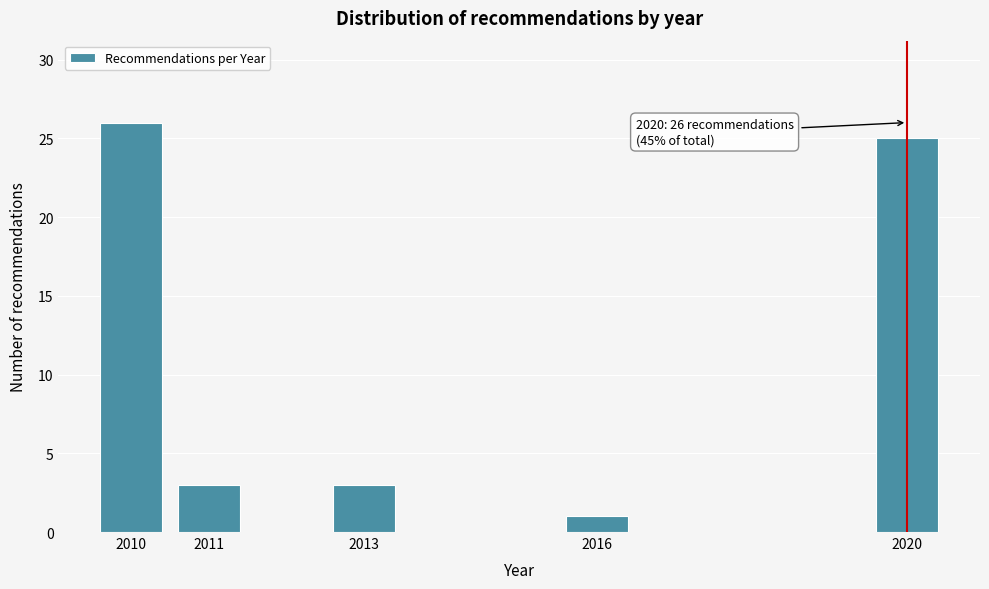

Reading left to right, transcribe all the data shown in this chart.

26	3	3	1	25